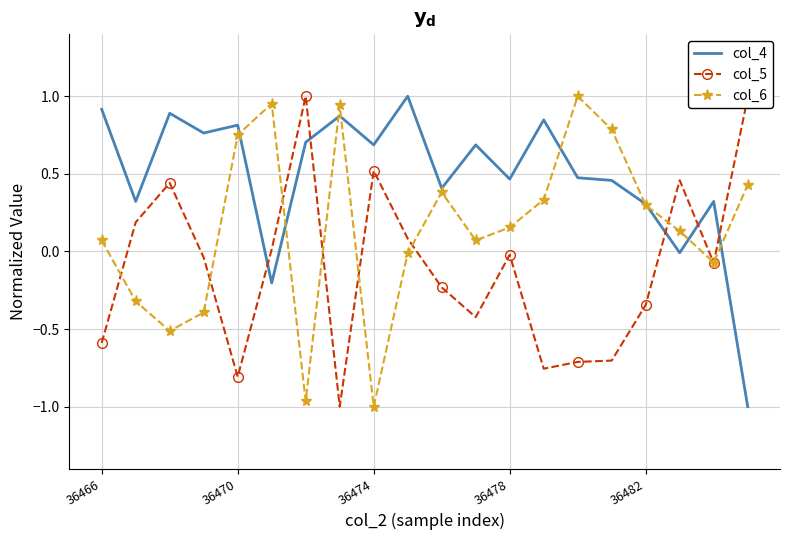

True or false: col_5 and col_4 cross at least once.

True